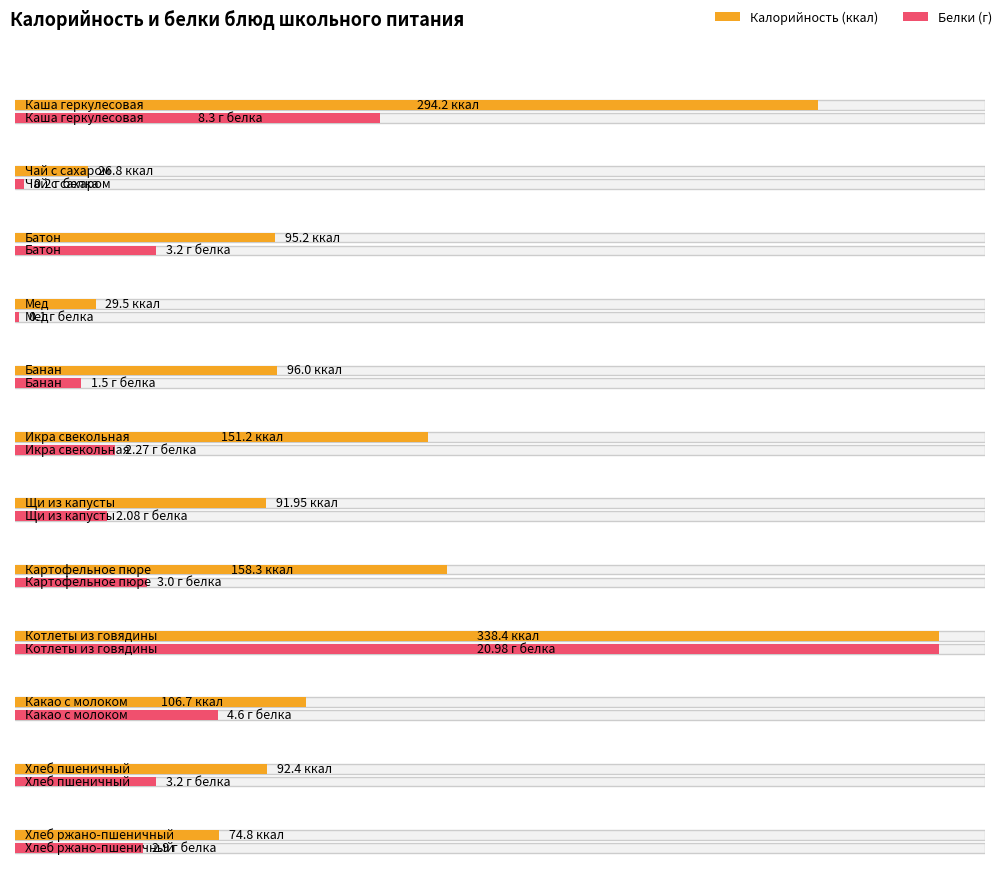

What is the difference between the highest and lowest values at Хлеб пшеничный?

89.2